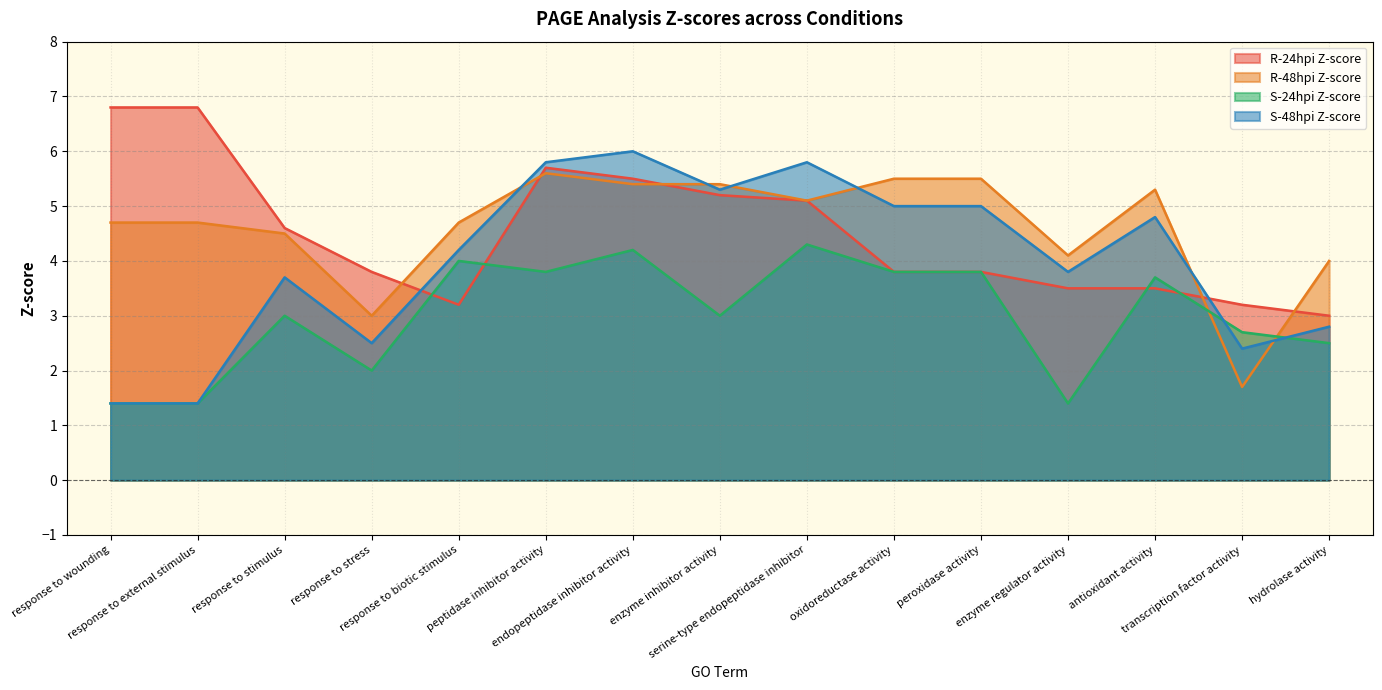

Reading left to right, extract all data points from this chart.

R-24hpi Z-score: 6.8	6.8	4.6	3.8	3.2	5.7	5.5	5.2	5.1	3.8	3.8	3.5	3.5	3.2	3.0
R-48hpi Z-score: 4.7	4.7	4.5	3.0	4.7	5.6	5.4	5.4	5.1	5.5	5.5	4.1	5.3	1.7	4.0
S-24hpi Z-score: 1.4	1.4	3.0	2.0	4.0	3.8	4.2	3.0	4.3	3.8	3.8	1.4	3.7	2.7	2.5
S-48hpi Z-score: 1.4	1.4	3.7	2.5	4.2	5.8	6.0	5.3	5.8	5.0	5.0	3.8	4.8	2.4	2.8